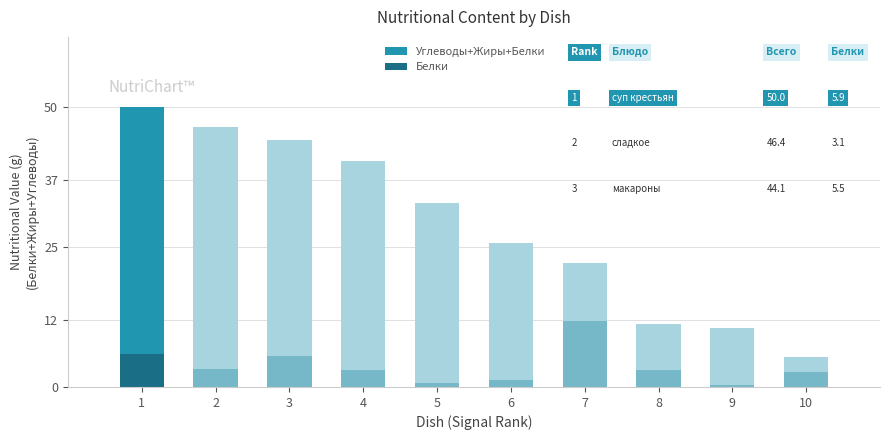

Reading right to left, list all the values displayed in this chart.

Углеводы+Жиры+Белки: 10=5.3	9=10.6	8=11.2	7=22.1	6=25.6	5=32.8	4=40.4	3=44.1	2=46.4	1=50.0
Белки: 10=2.6	9=0.4	8=3.0	7=11.8	6=1.3	5=0.7	4=3.0	3=5.5	2=3.1	1=5.9